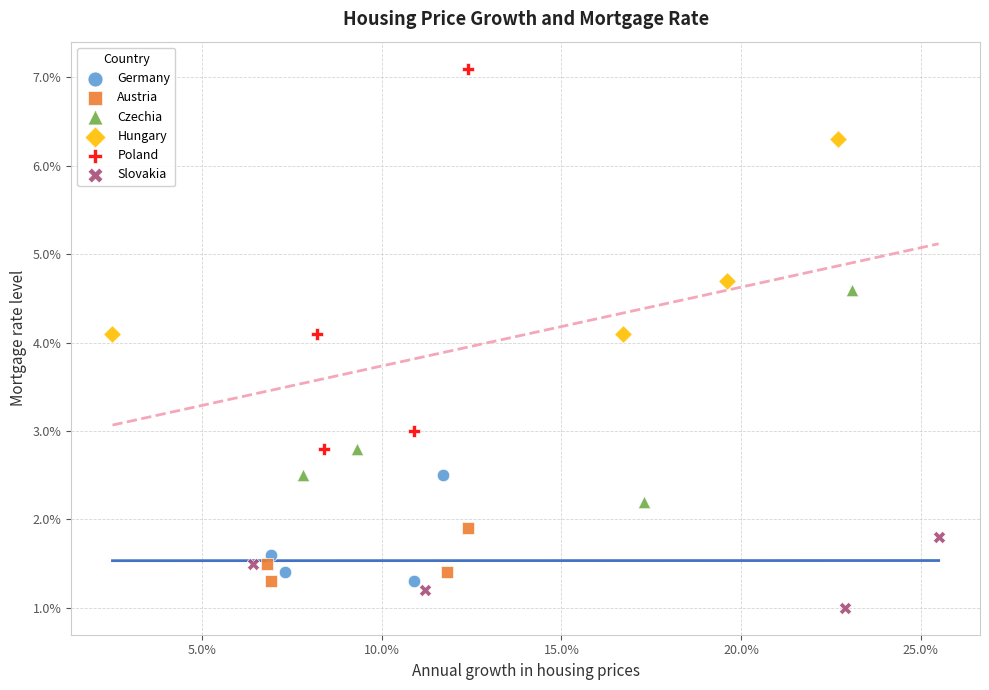

Which series has the largest Y range (max minus min)?

Poland